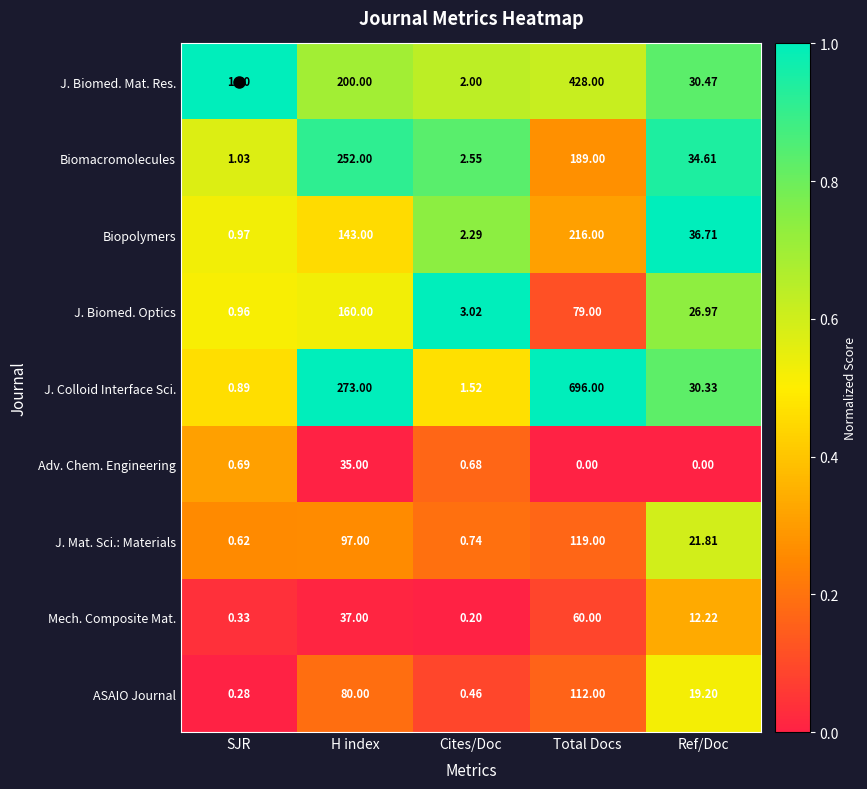

At which label is J. Mat. Sci.: Materials closest to 59?

Ref/Doc